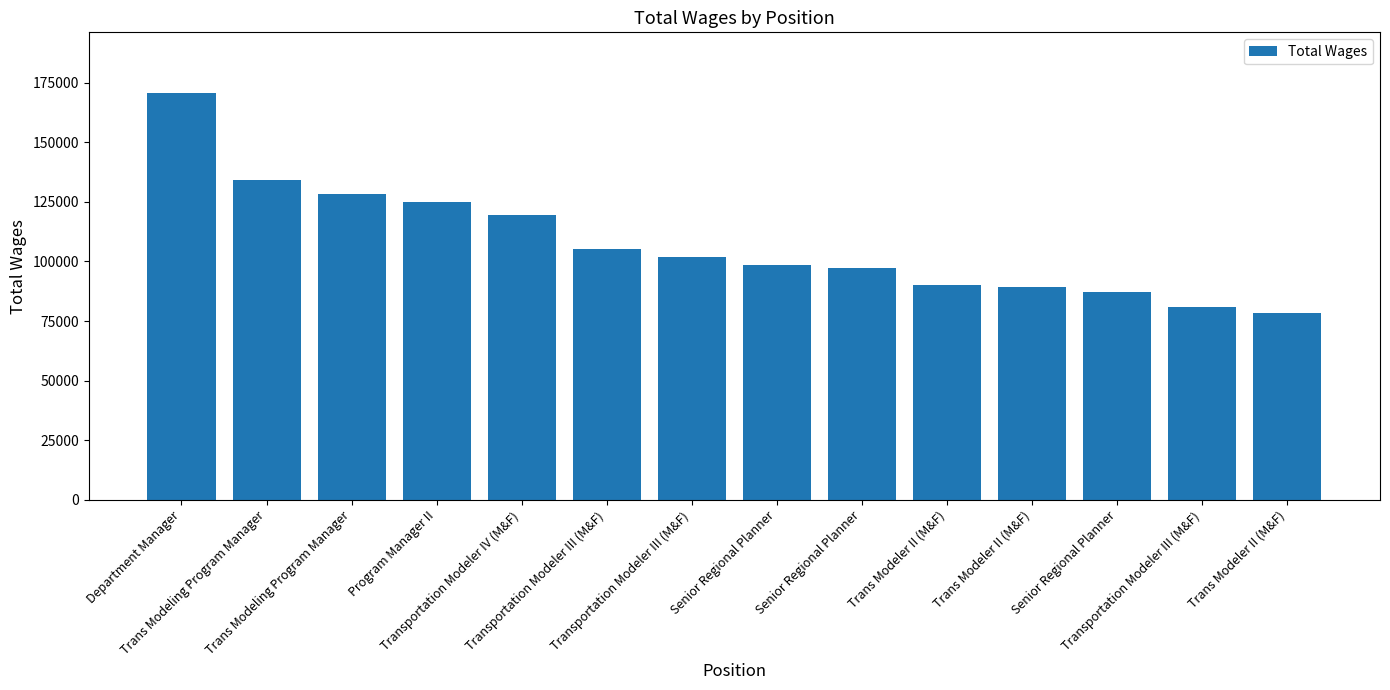

What is the difference between the maximum and second lowest values?

89803